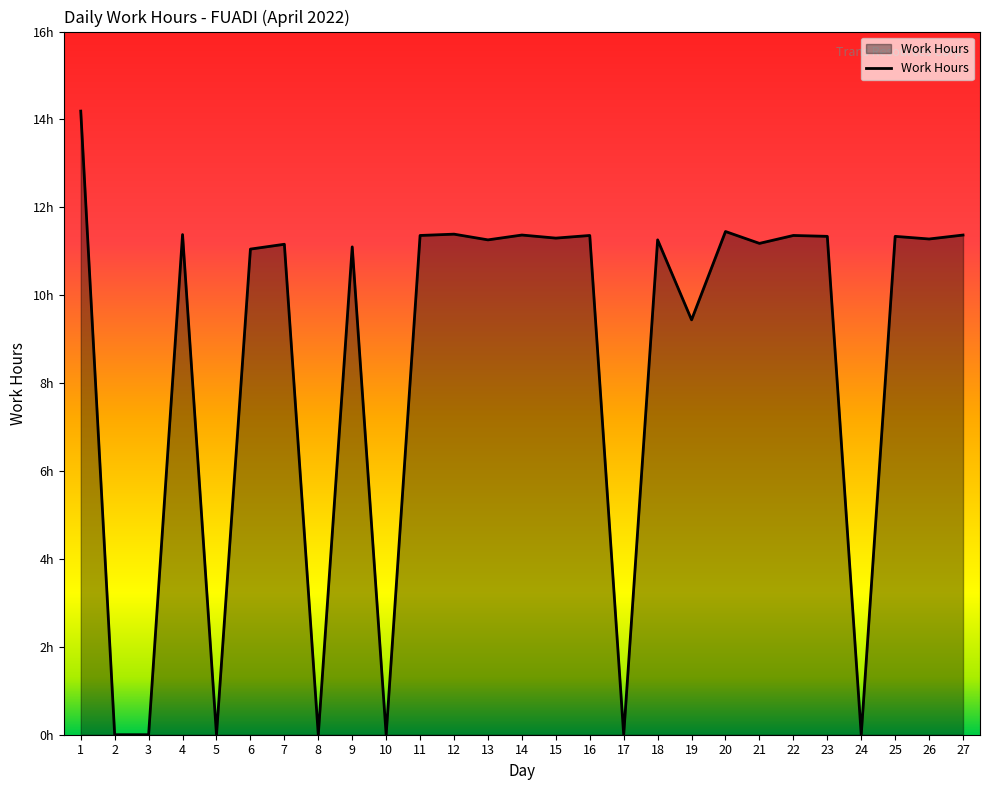

What is the difference between the second highest and minimum values?

11.4